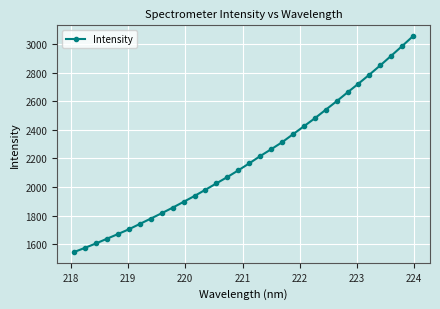

What is the value of the 26th point from the left?

2661.2